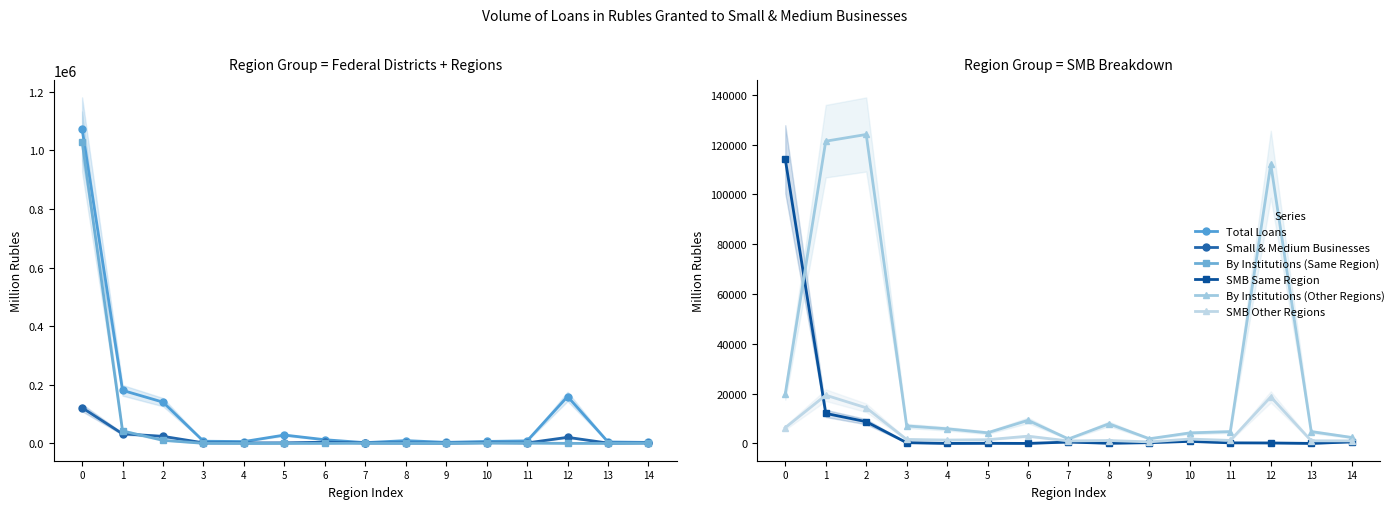

What value does the SMB Other Regions series have at 1, to the nearest 10?

19370